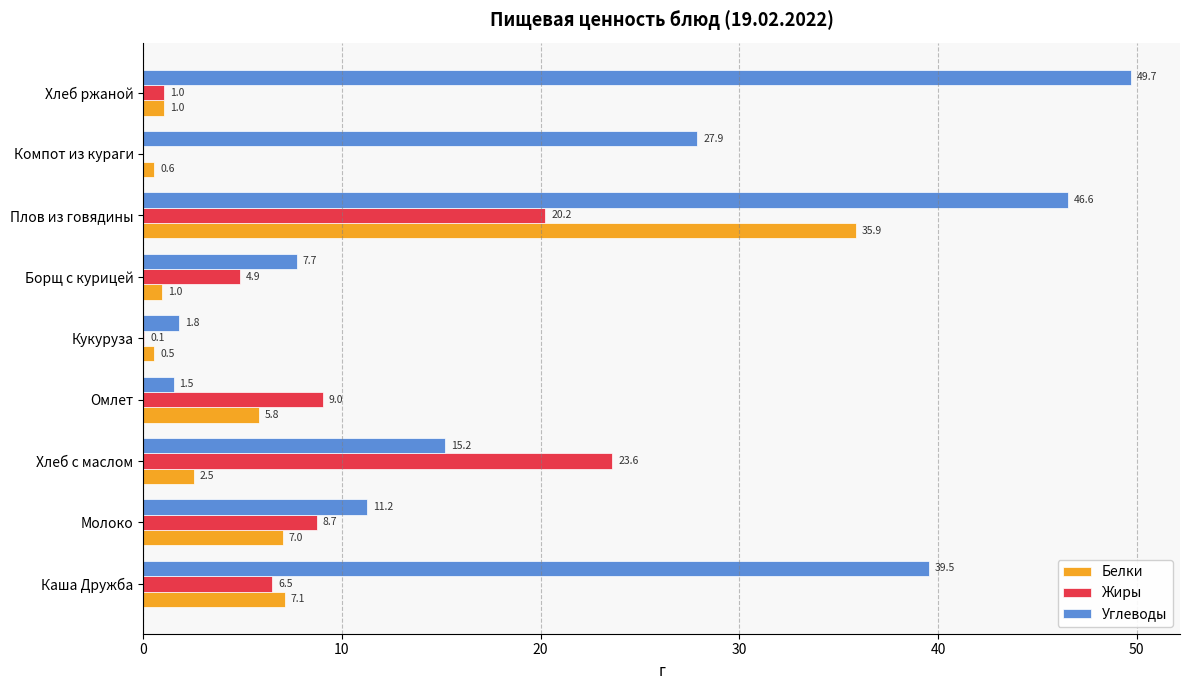

What is the sum of all Жиры values?

74.1